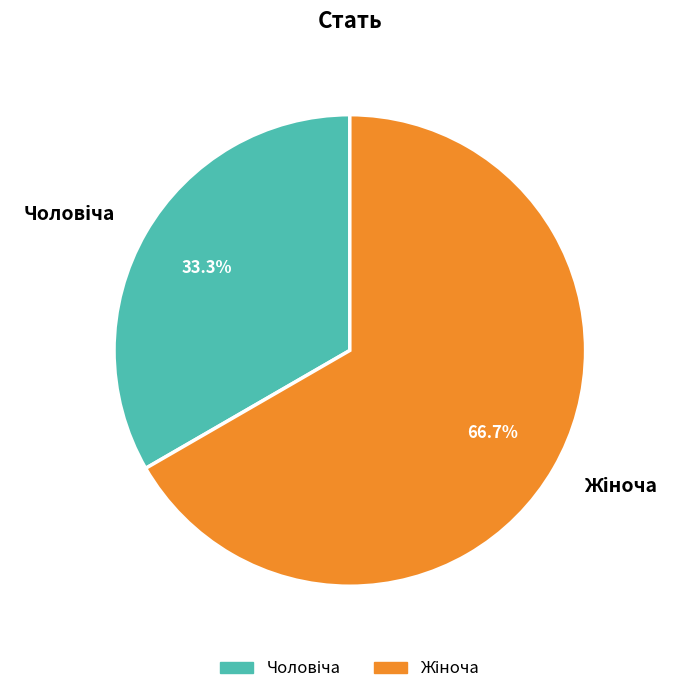

How many segments does this pie chart have?

2